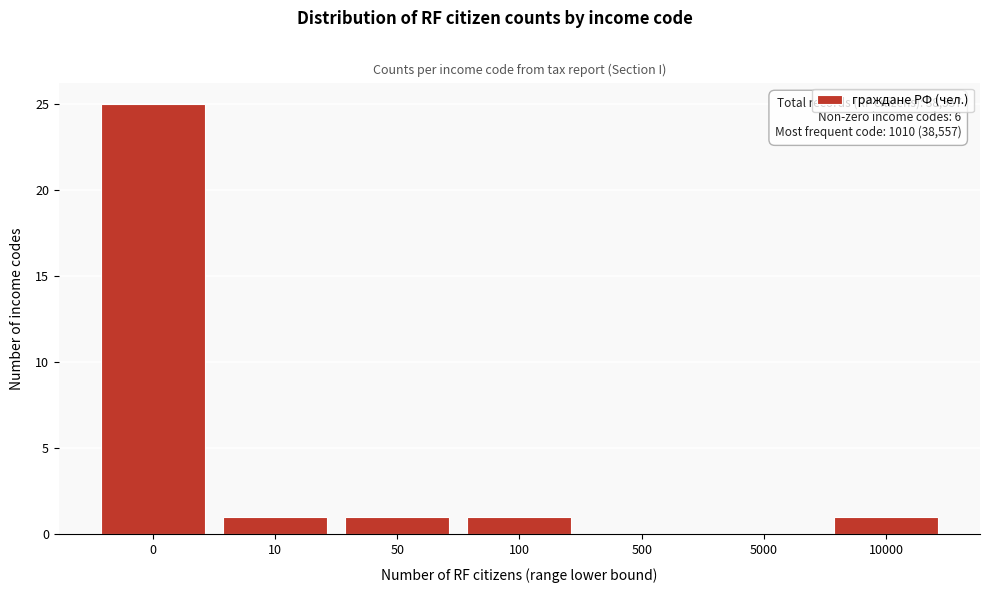

Reading right to left, list all the values displayed in this chart.

10000=1	5000=0	500=0	100=1	50=1	10=1	0=25